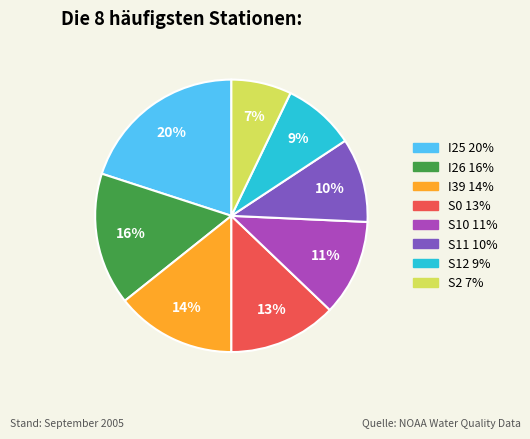

Rank the categories by value from highest to lowest.

I25, I26, I39, S0, S10, S11, S12, S2